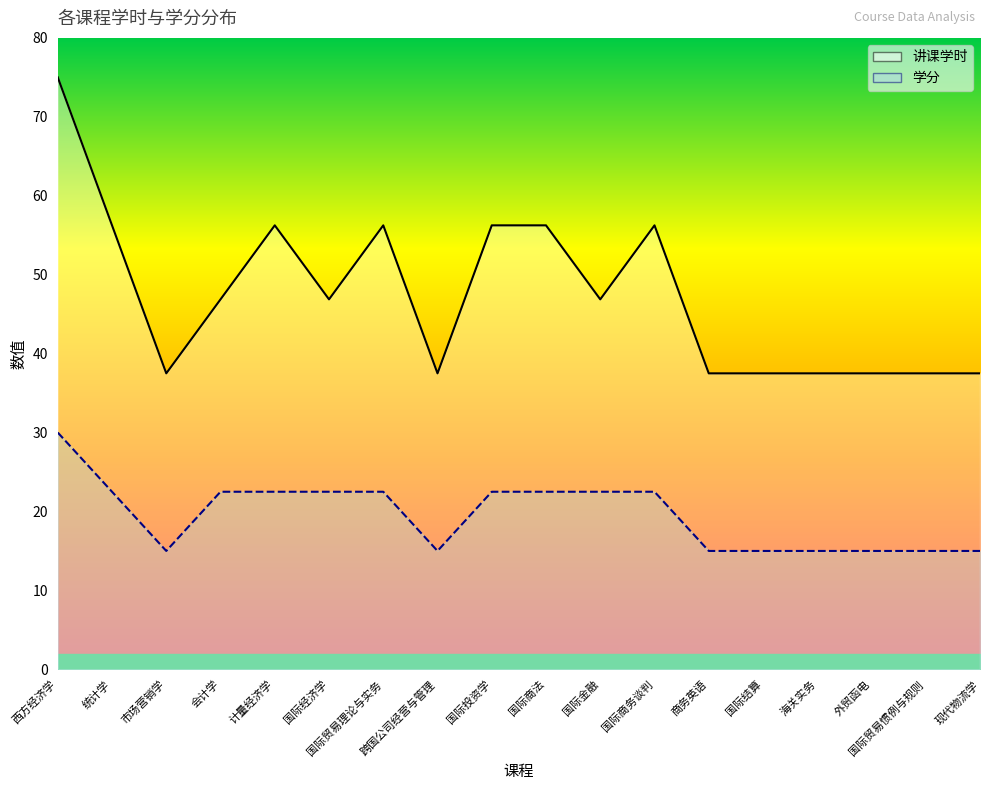

What is the average value of the 学分 series?

19.6